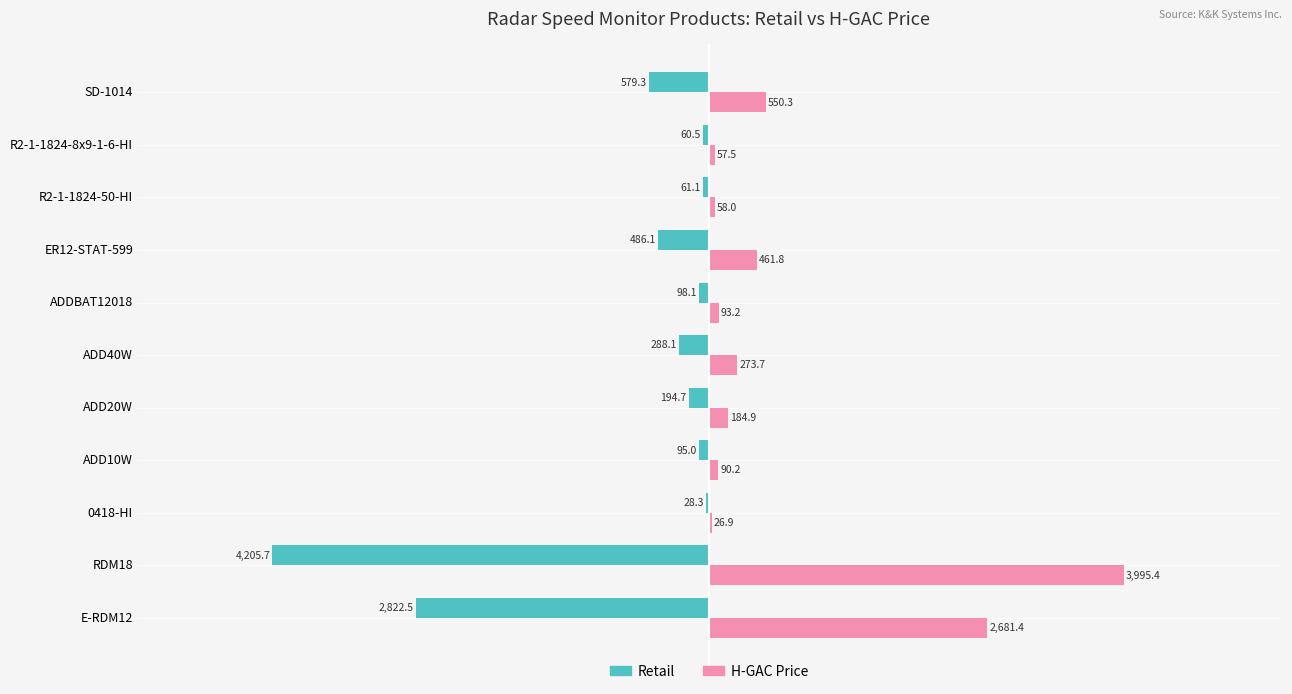

How many data points in Retail are above -194?

5